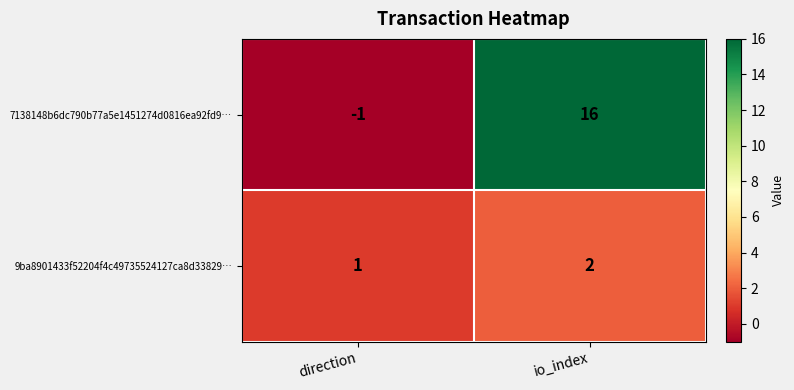

Read the 7138148b6dc790b77a5e1451274d0816ea92fd9… value at io_index.

16